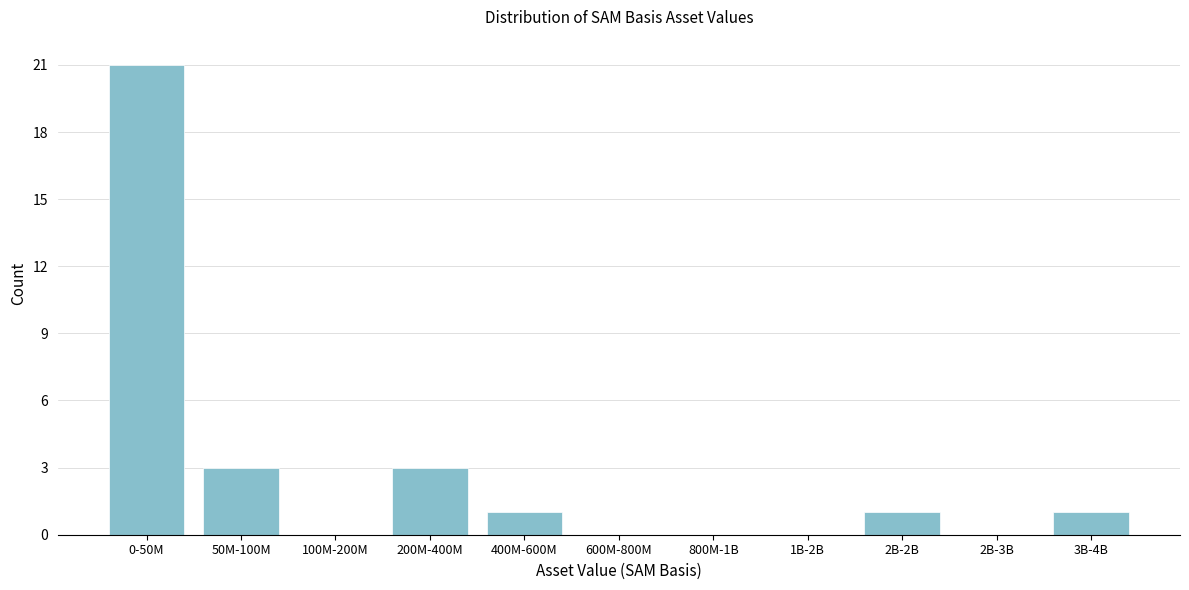

Reading left to right, transcribe all the data shown in this chart.

0-50M=21	50M-100M=3	100M-200M=0	200M-400M=3	400M-600M=1	600M-800M=0	800M-1B=0	1B-2B=0	2B-2B=1	2B-3B=0	3B-4B=1